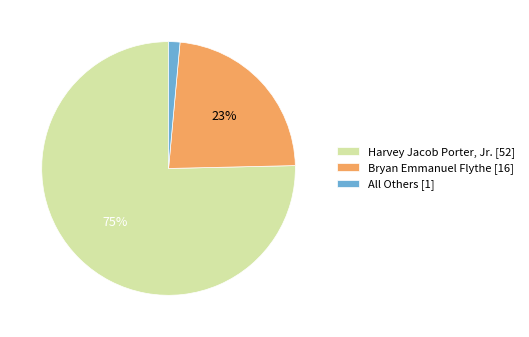

Is Harvey Jacob Porter, Jr. the majority of the pie?

Yes